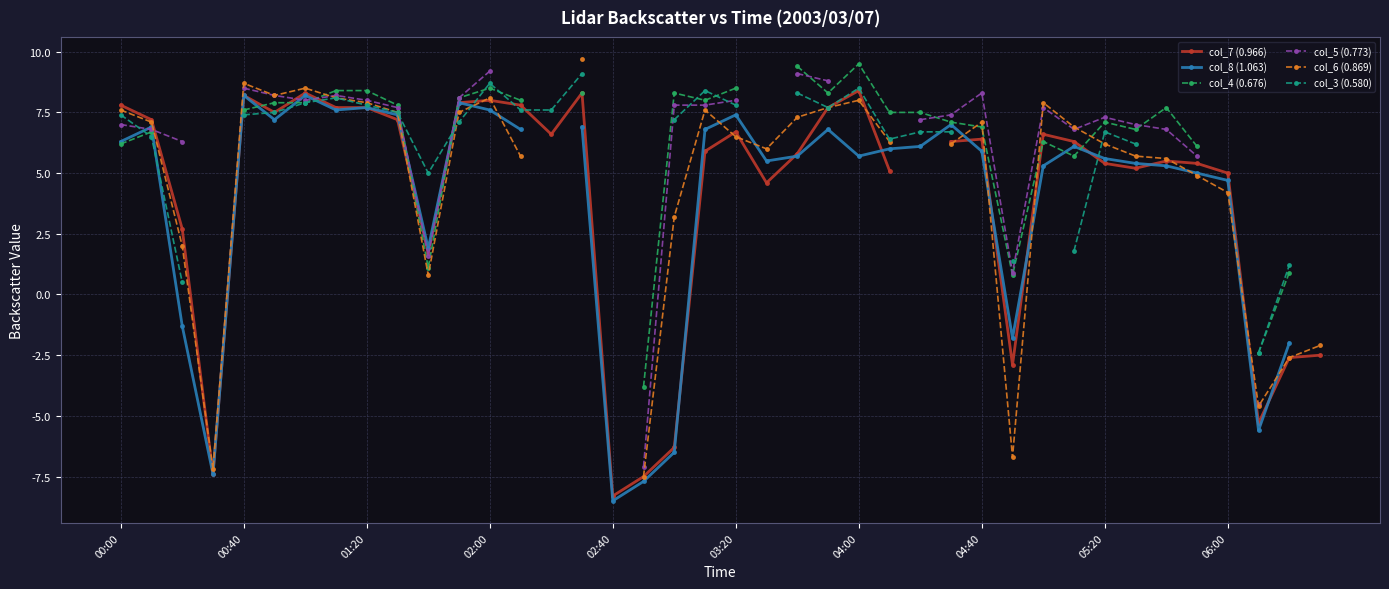

Which has a higher value, 15 or 37?

15